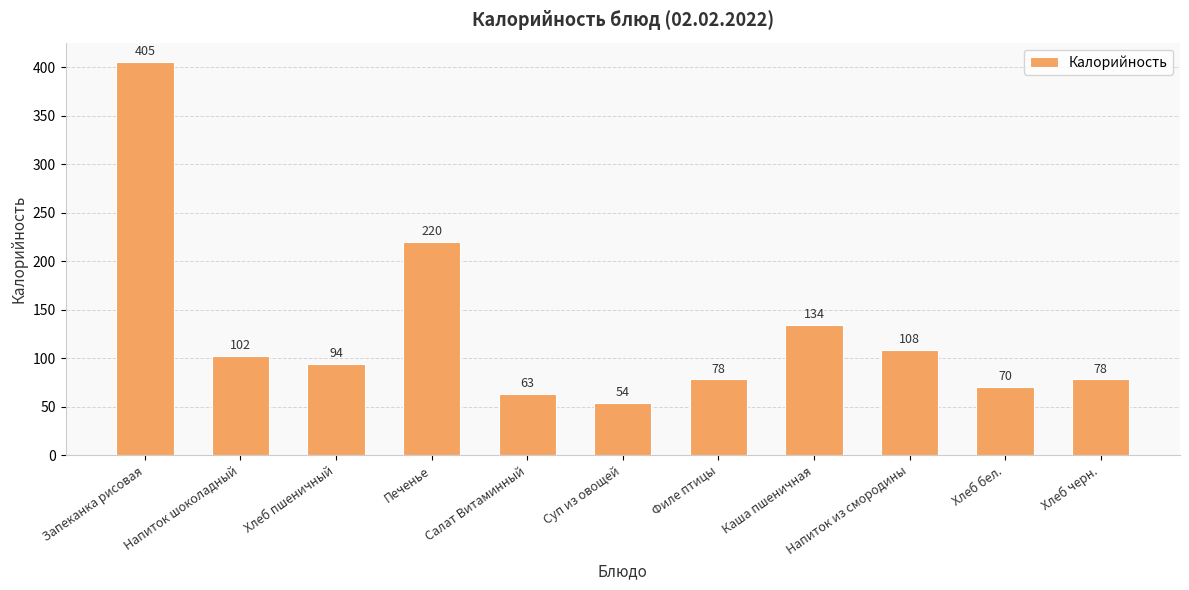

At which category does the chart reach its minimum across all series?

Суп из овощей